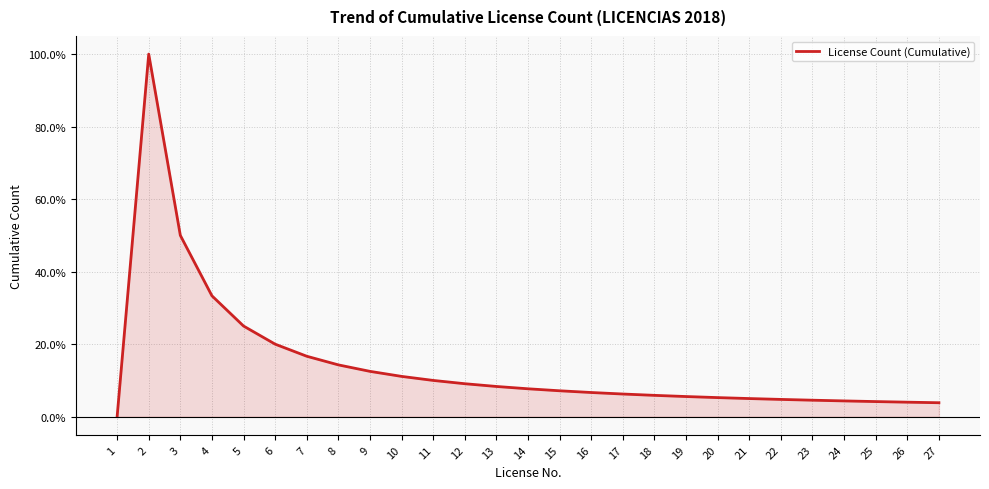

Is it true that the value at 8 is 14.3?

True